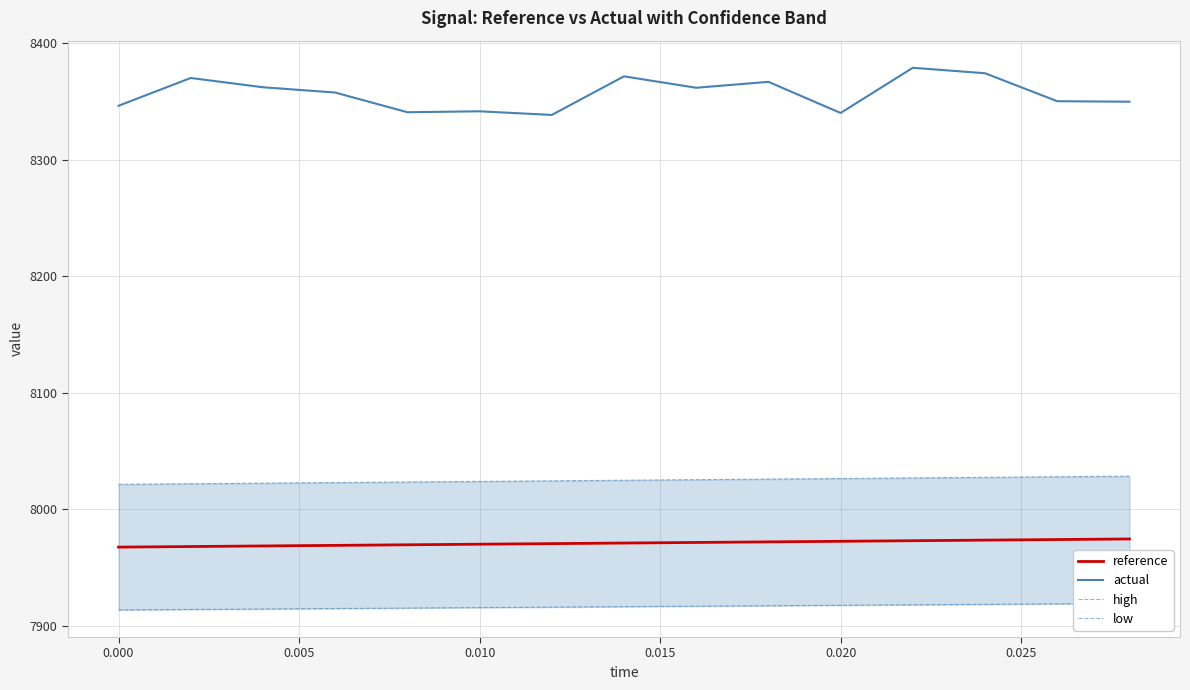

True or false: reference and actual cross at least once.

False